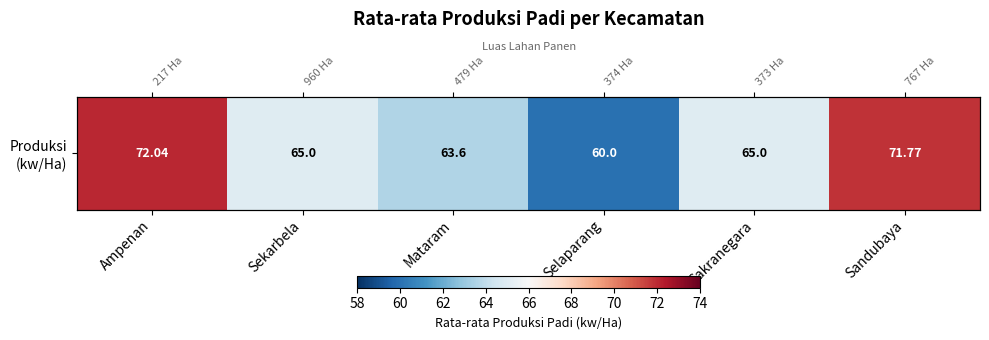

What is the difference between the values at Ampenan and Cakranegara?

7.0